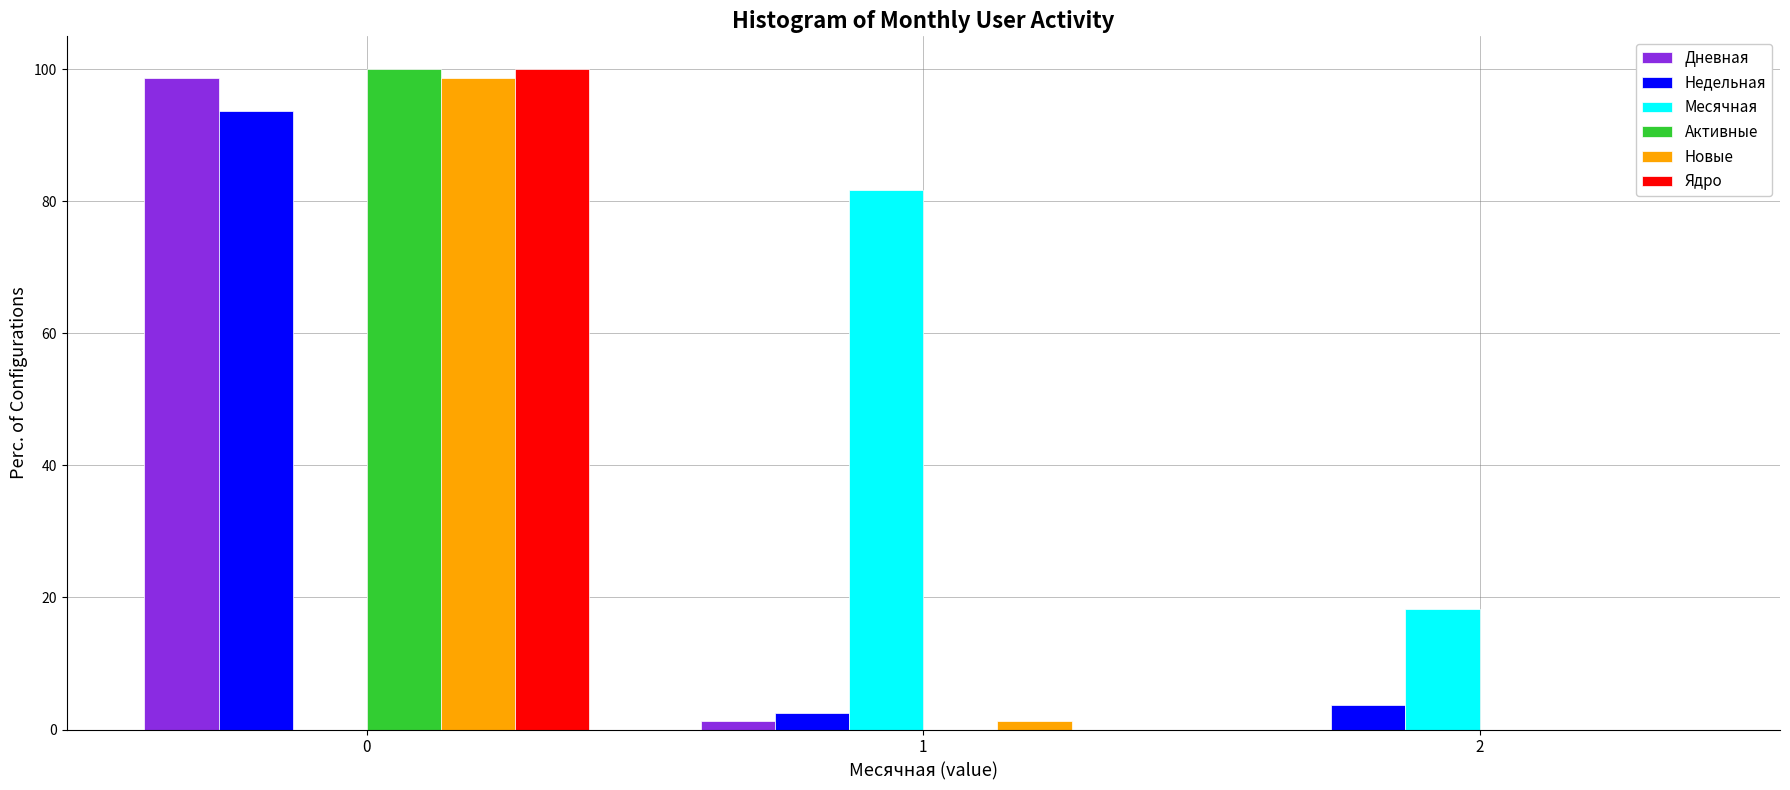

Reading left to right, transcribe all the data shown in this chart.

Дневная: 0=98.7	1=1.3	2=0.0
Недельная: 0=93.7	1=2.5	2=3.8
Месячная: 0=0.0	1=81.8	2=18.2
Активные: 0=100.0	1=0.0	2=0.0
Новые: 0=98.7	1=1.3	2=0.0
Ядро: 0=100.0	1=0.0	2=0.0